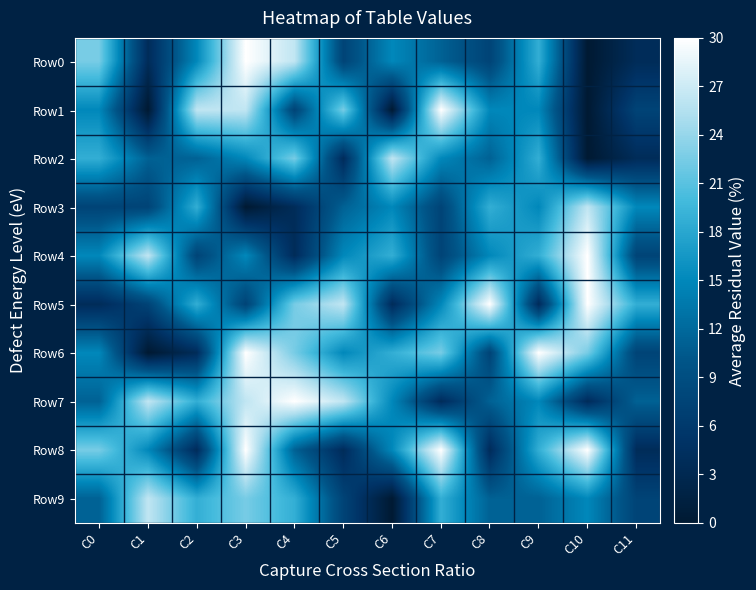

Which series changed the most between C5 and C10?

Row8